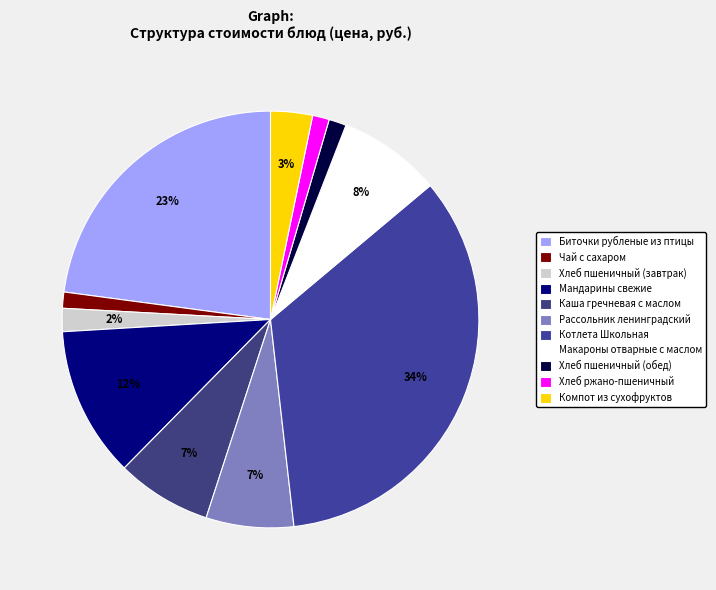

The Каша гречневая с маслом slice represents 1% of the pie. True or false?

False